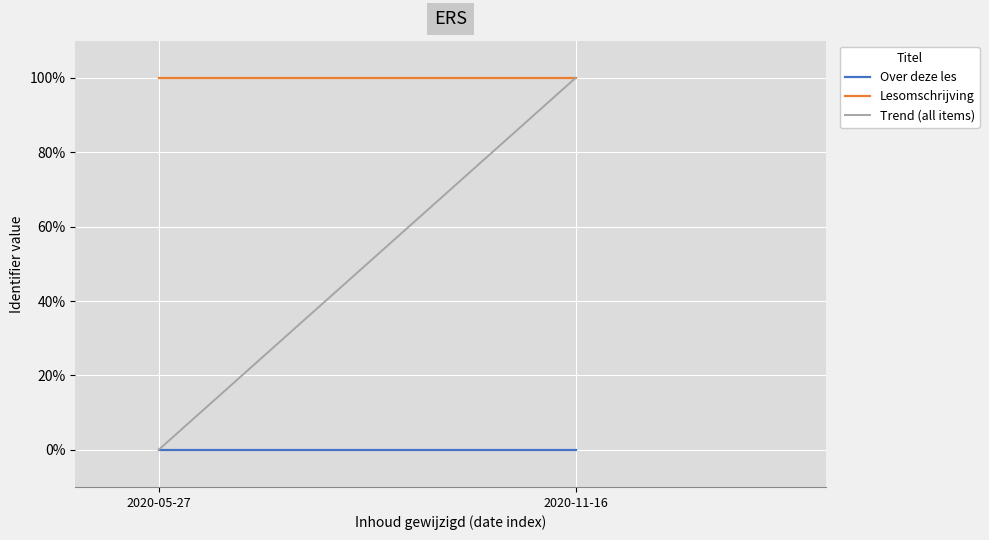

Is it true that Trend (all items) equals 175 at 2020-11-16?

False